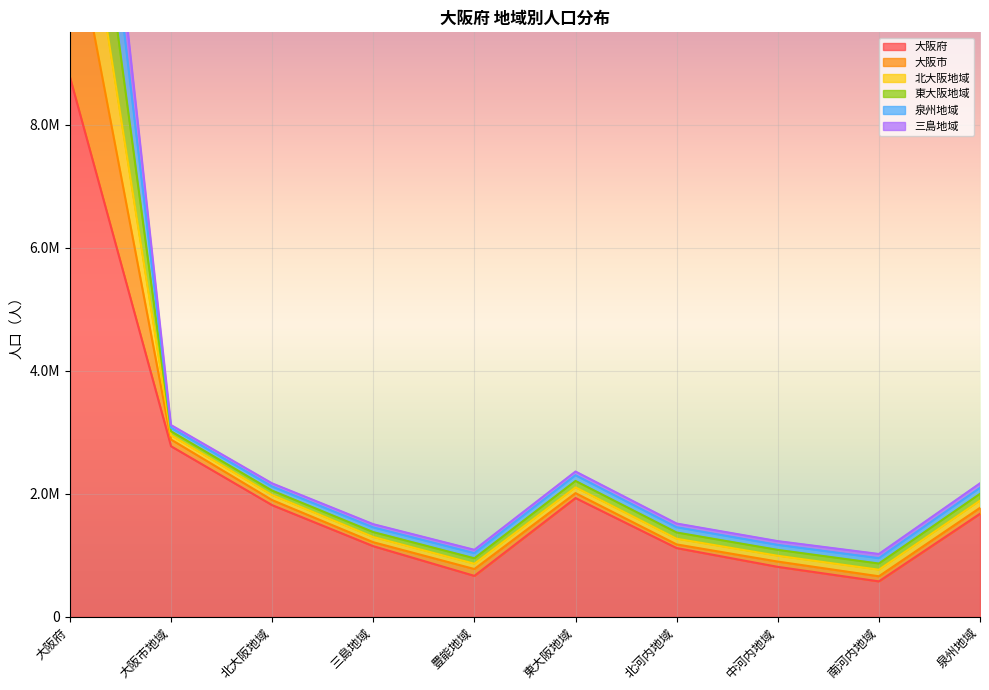

Where is the first local maximum for 泉州地域?

東大阪地域